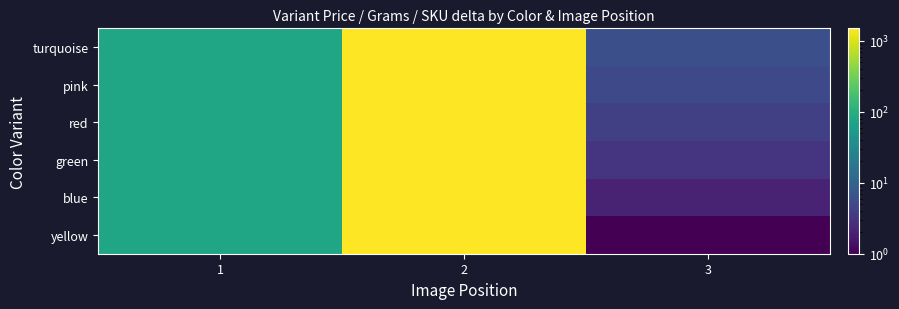

What is the total value across all series at 2?

9000